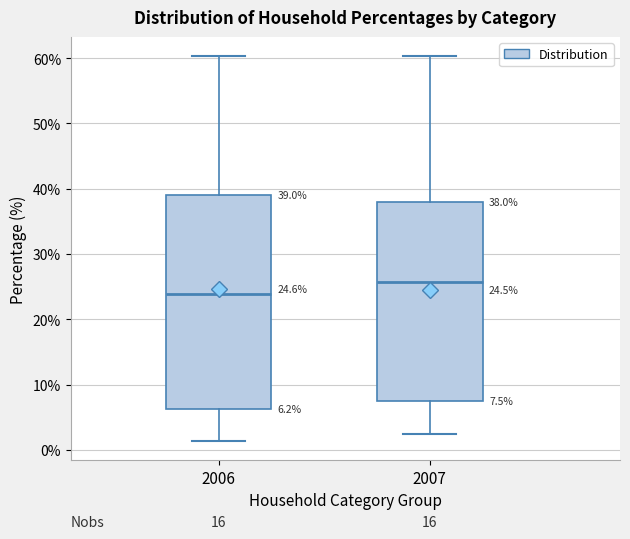

Comparing the boxes themselves (not the whiskers), which one is the tallest?

2006